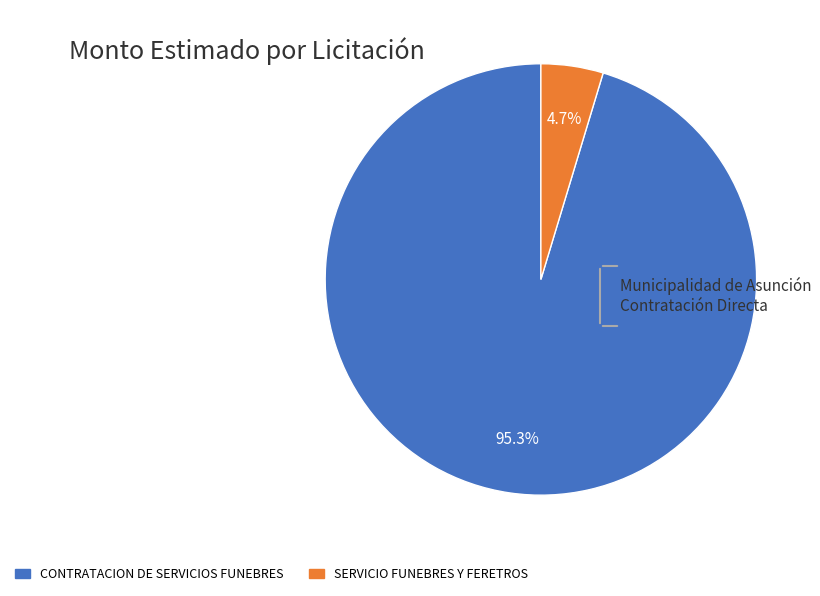

Between SERVICIO FUNEBRES Y FERETROS and CONTRATACION DE SERVICIOS FUNEBRES, which is larger?

CONTRATACION DE SERVICIOS FUNEBRES